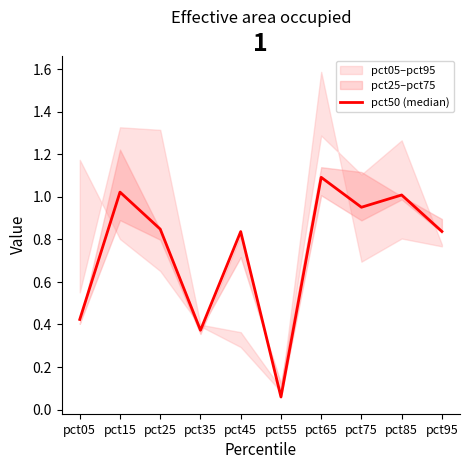

Does the chart have visible grid lines?

No